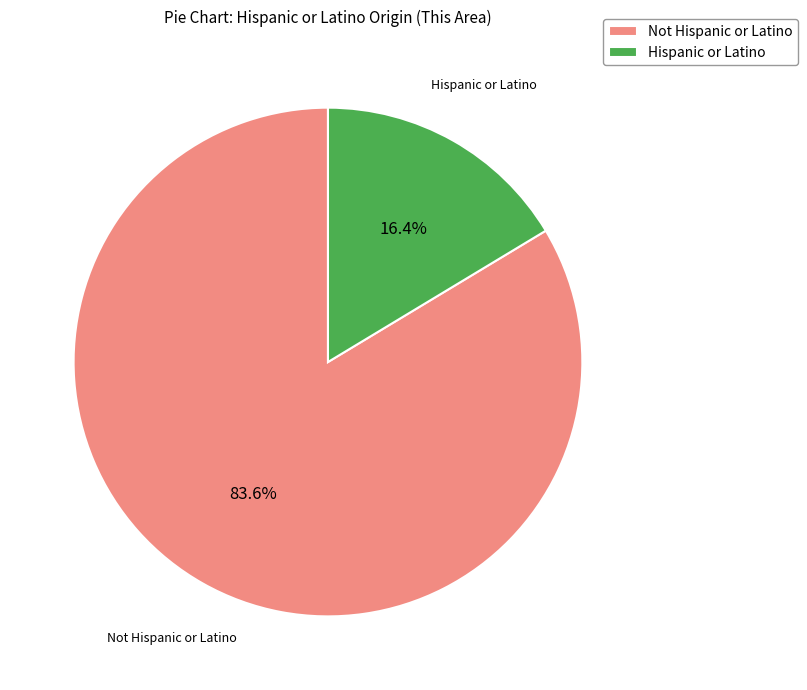

What is the majority slice?

Not Hispanic or Latino